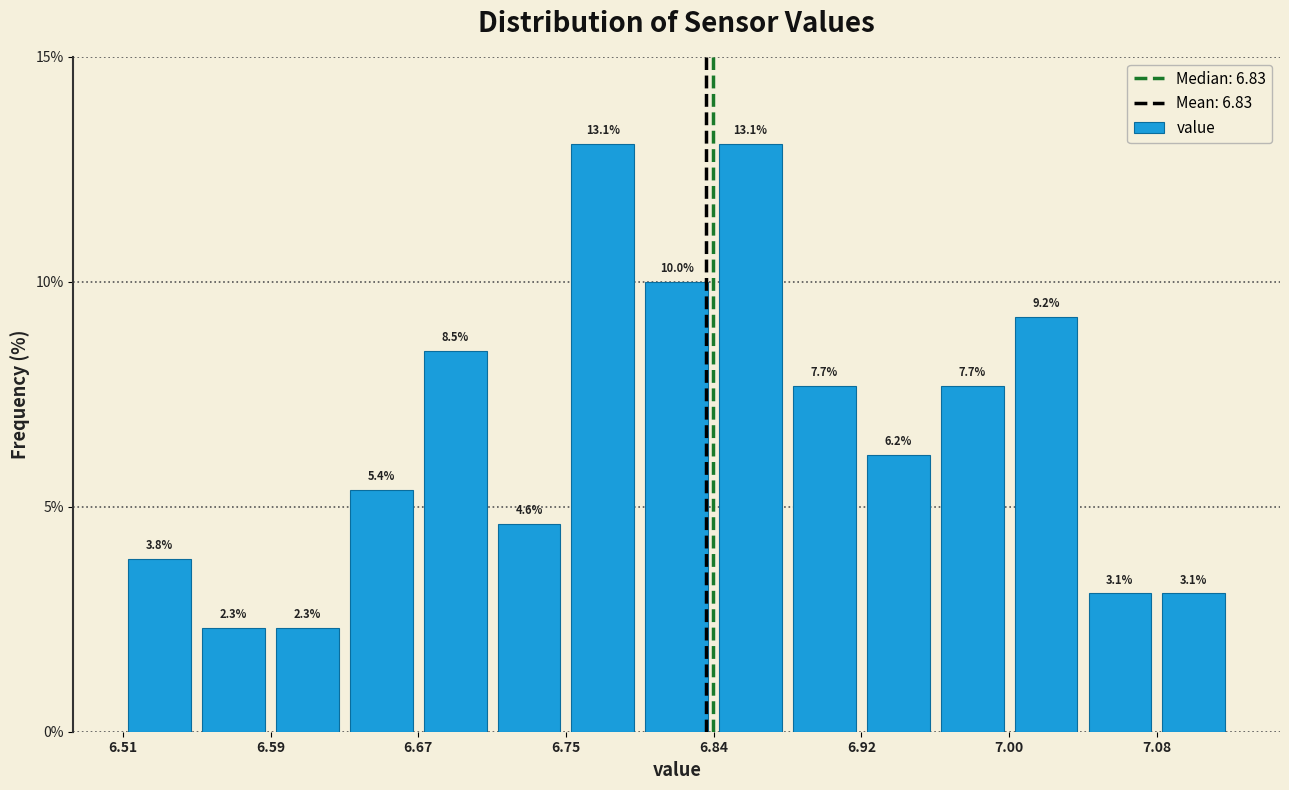

Reading left to right, list every bar in this chart as the range it spans on the x-axis followed by its height. The bar edges are not printed on the chart, so give them approximately, as read against the axis.

6.51 to 6.55: 3.8
6.55 to 6.59: 2.3
6.59 to 6.63: 2.3
6.63 to 6.67: 5.4
6.67 to 6.71: 8.5
6.71 to 6.75: 4.6
6.75 to 6.79: 13.1
6.79 to 6.84: 10.0
6.84 to 6.88: 13.1
6.88 to 6.92: 7.7
6.92 to 6.96: 6.2
6.96 to 7.00: 7.7
7.00 to 7.04: 9.2
7.04 to 7.08: 3.1
7.08 to 7.12: 3.1